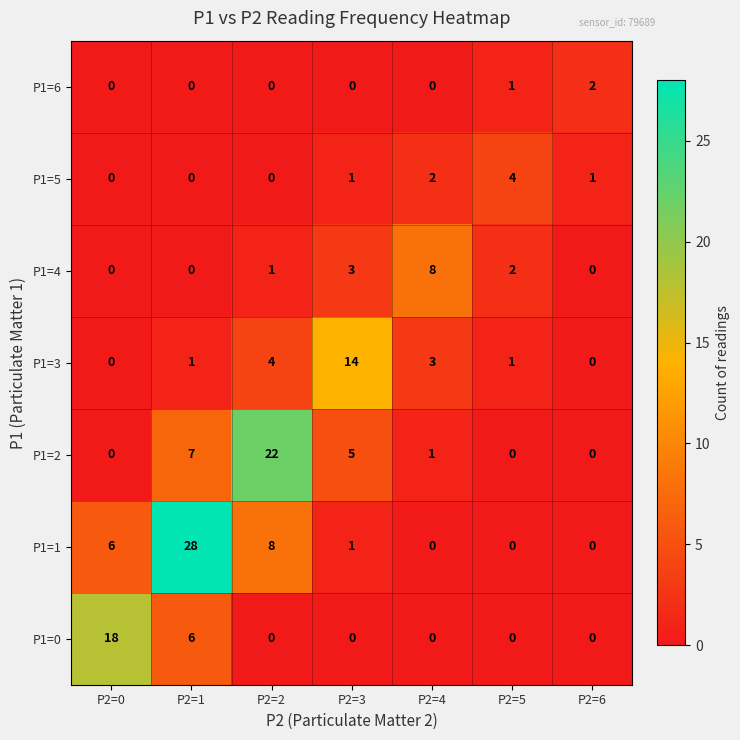

What is the difference between the highest and lowest values at P2=5?

4